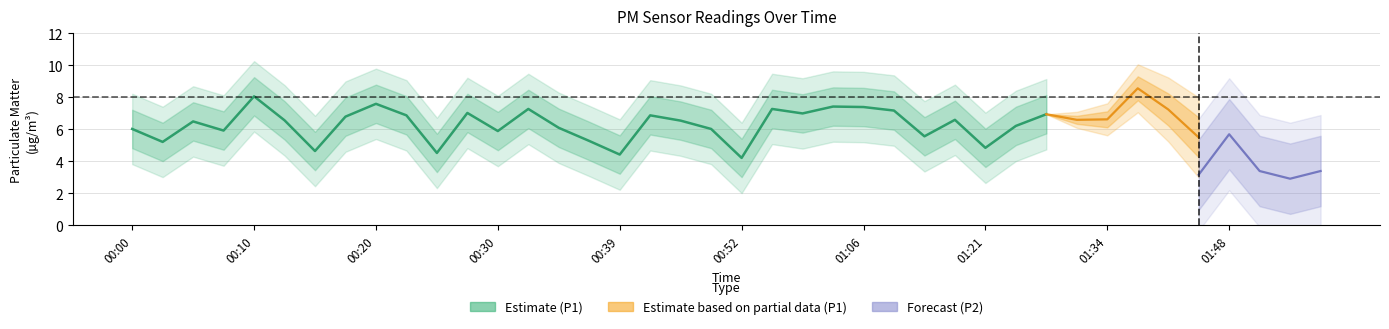

True or false: P1 and P2 intersect in this chart.

False